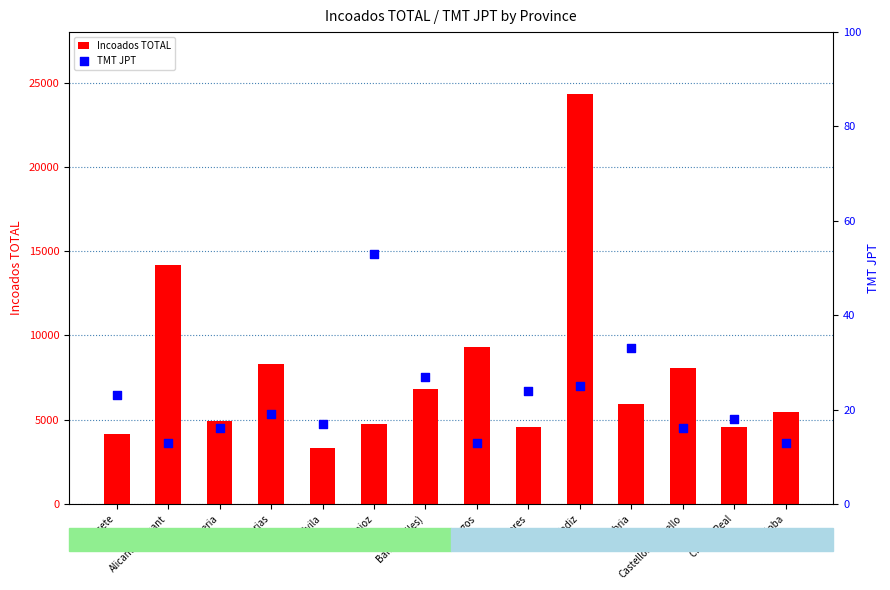

Which series has the widest spread of Y values?

Incoados TOTAL